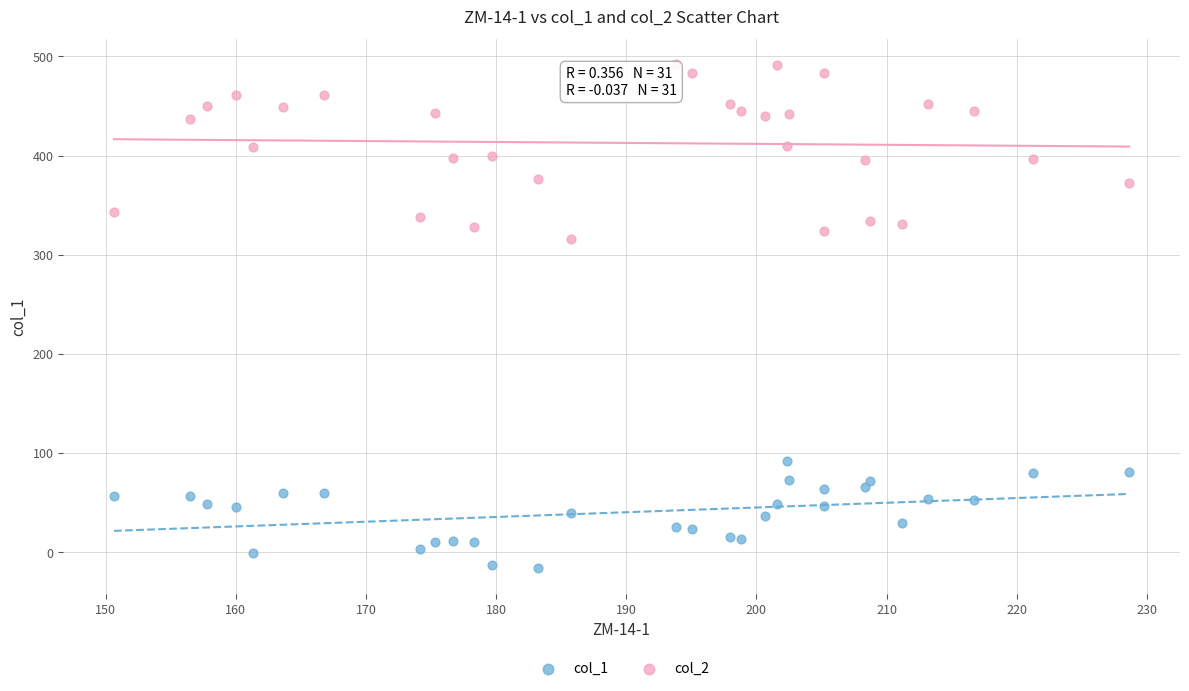

What are all the series names shown in the legend?

col_1, col_2